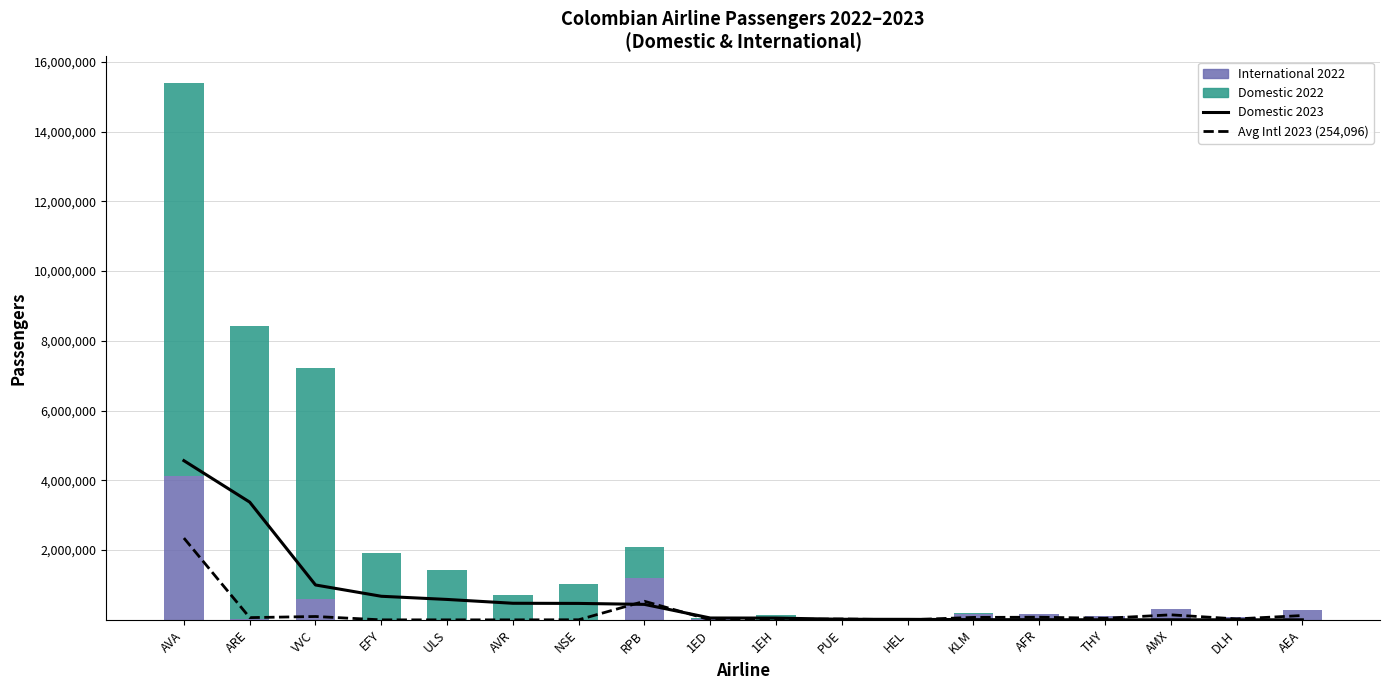

At how many categories does at least one series exceed 4361916?

3